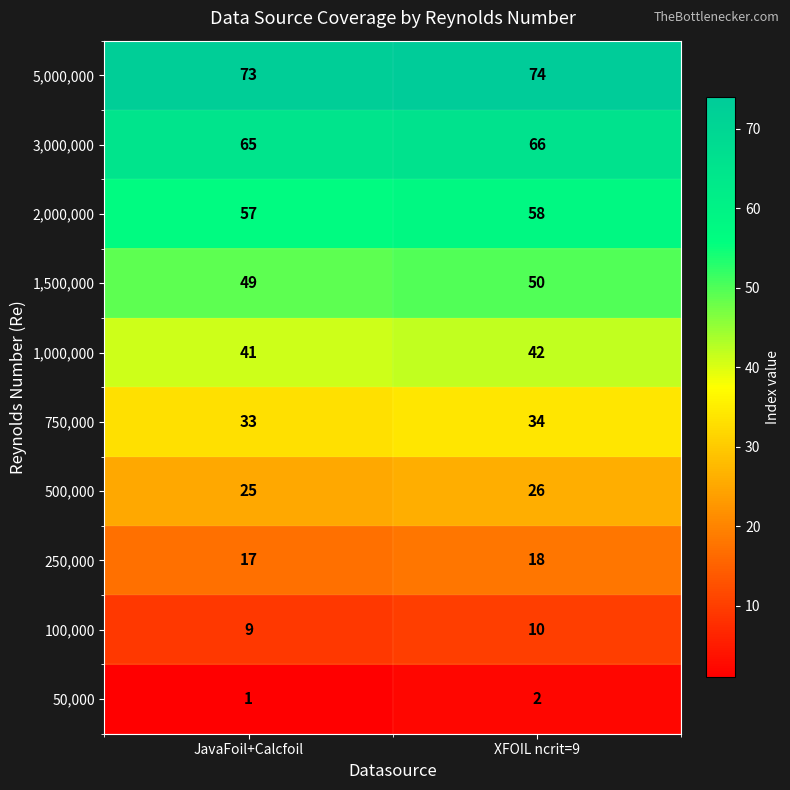

What is the difference between the highest and lowest values at JavaFoil+Calcfoil?

72